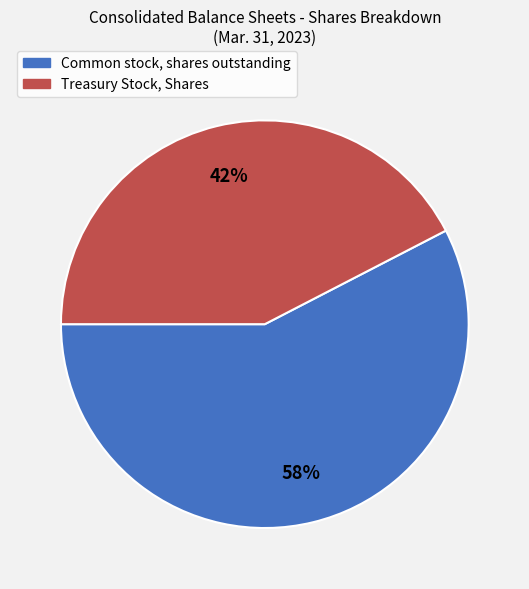

Approximately how many times larger is the value at Common stock, shares outstanding compared to Treasury Stock, Shares?

1.4